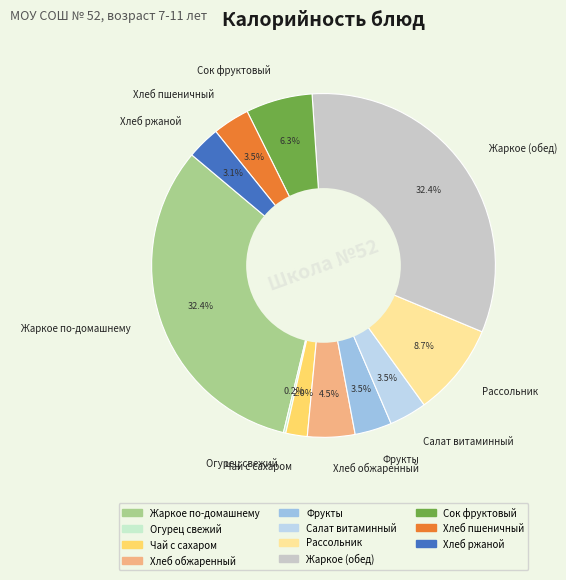

To the nearest percent, what portion does Жаркое по-домашнему represent?

32%